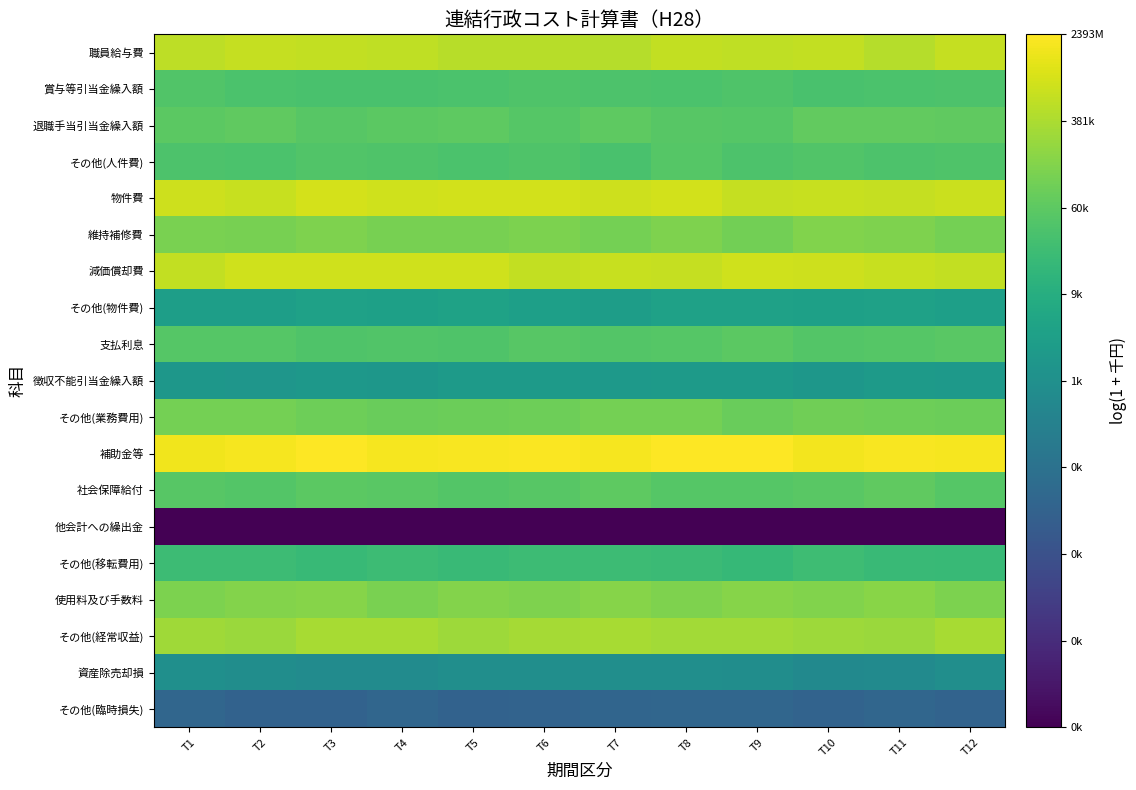

At which category does the chart reach its peak across all series?

T8